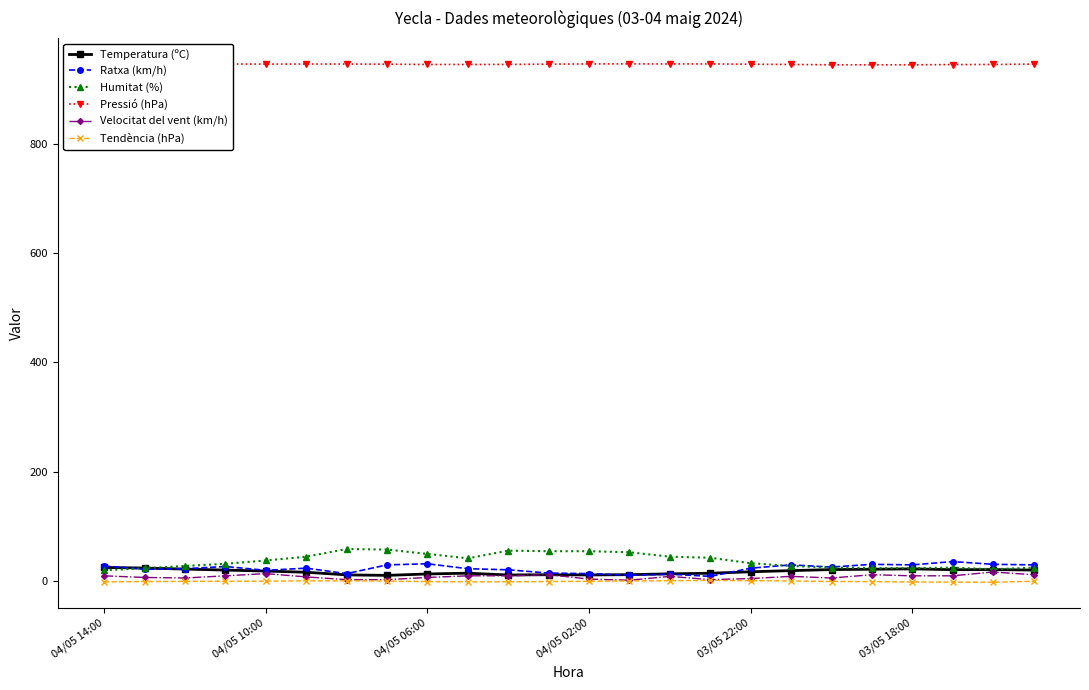

True or false: Humitat (%) has more than 2 points higher than both neighbors.

True